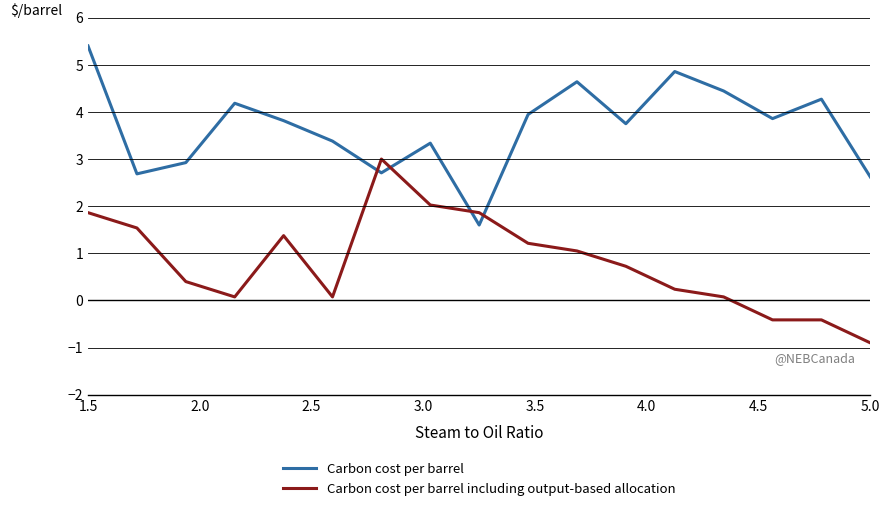

What is the value of the Carbon cost per barrel point at the 3rd from the left?

2.9